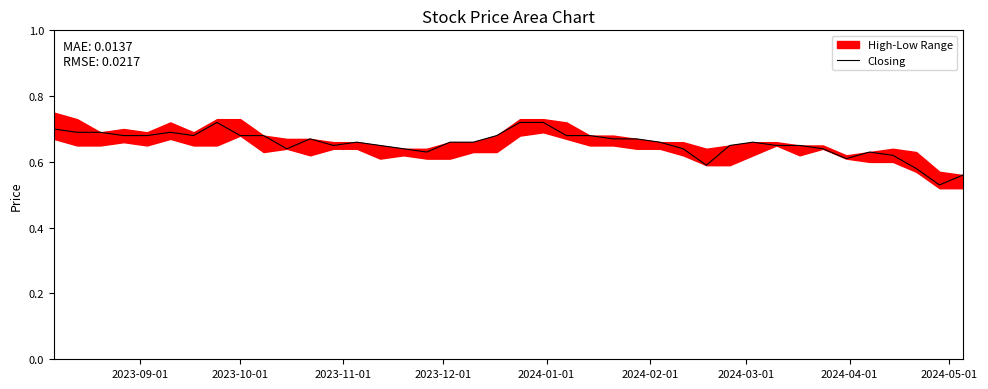

How many lines are shown in the chart?

1